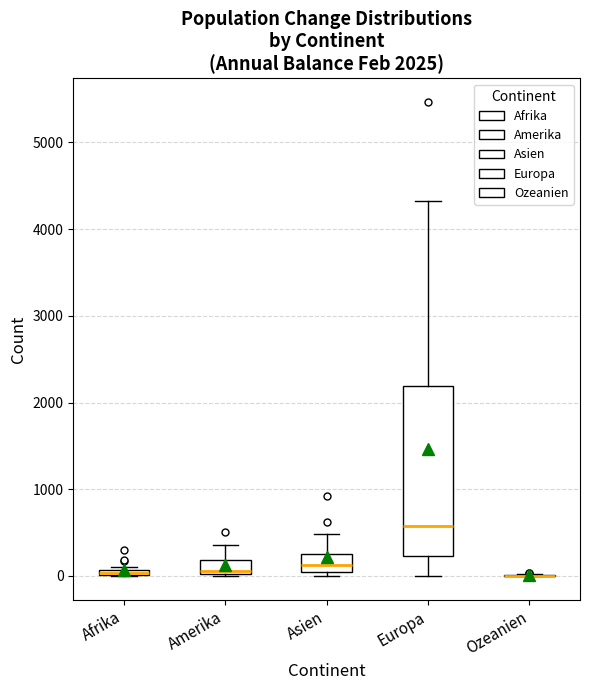

Comparing the boxes themselves (not the whiskers), which one is the tallest?

Europa